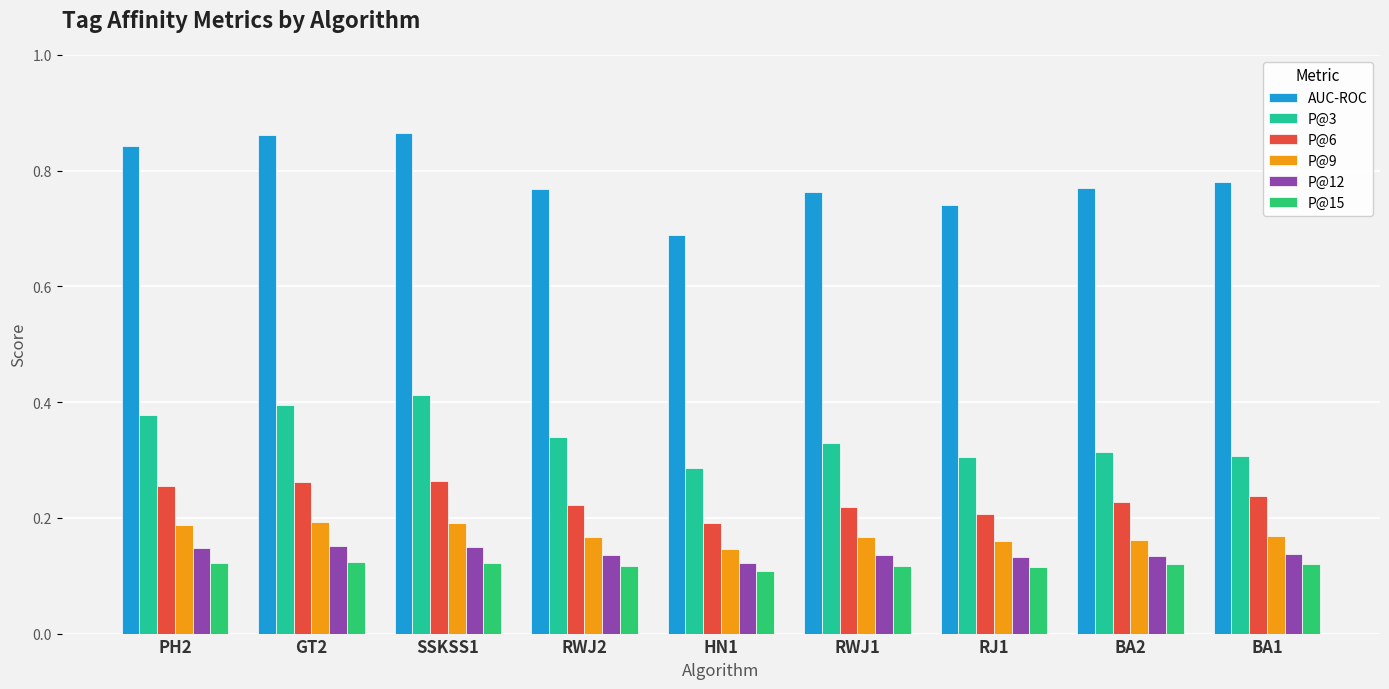

Between GT2 and BA2, which series saw the biggest shift?

AUC-ROC